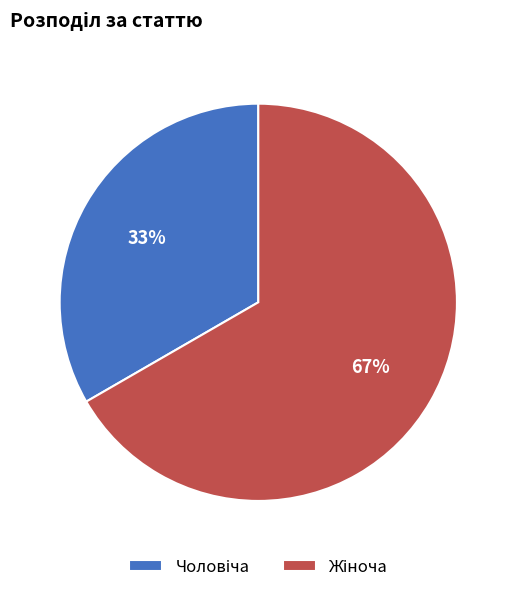

To the nearest percent, what is the average slice percentage?

50%